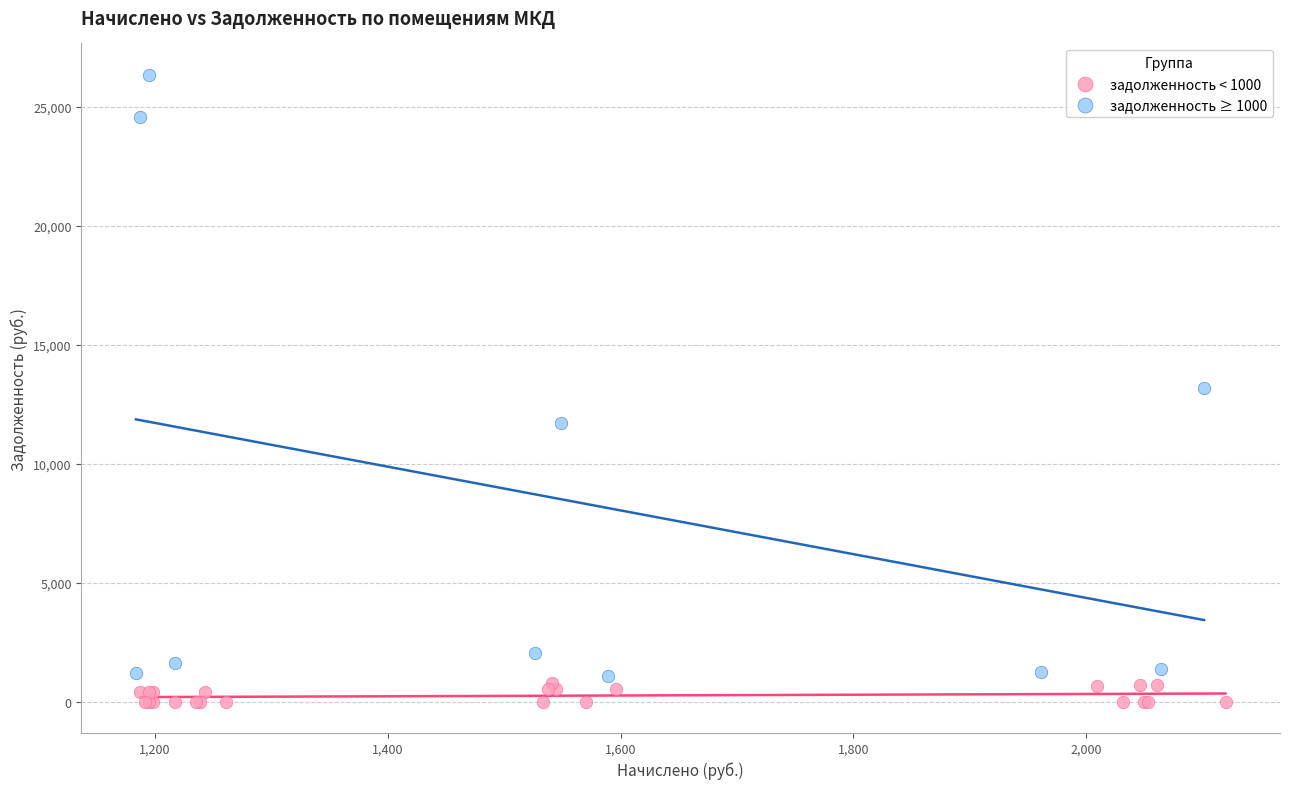

Which series has the widest spread of Y values?

задолженность ≥ 1000